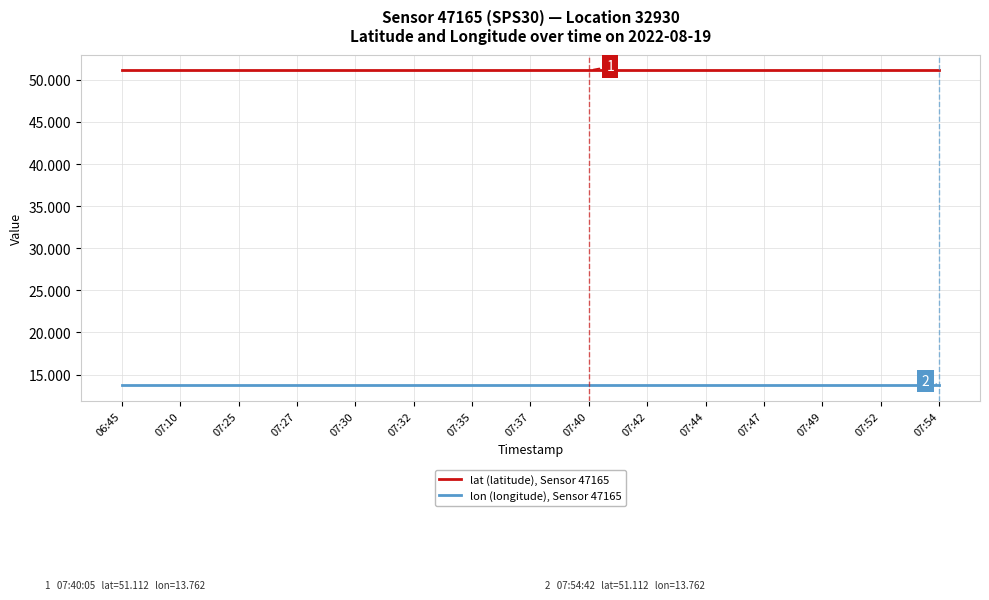

True or false: lon (longitude), Sensor 47165 and lat (latitude), Sensor 47165 intersect in this chart.

False